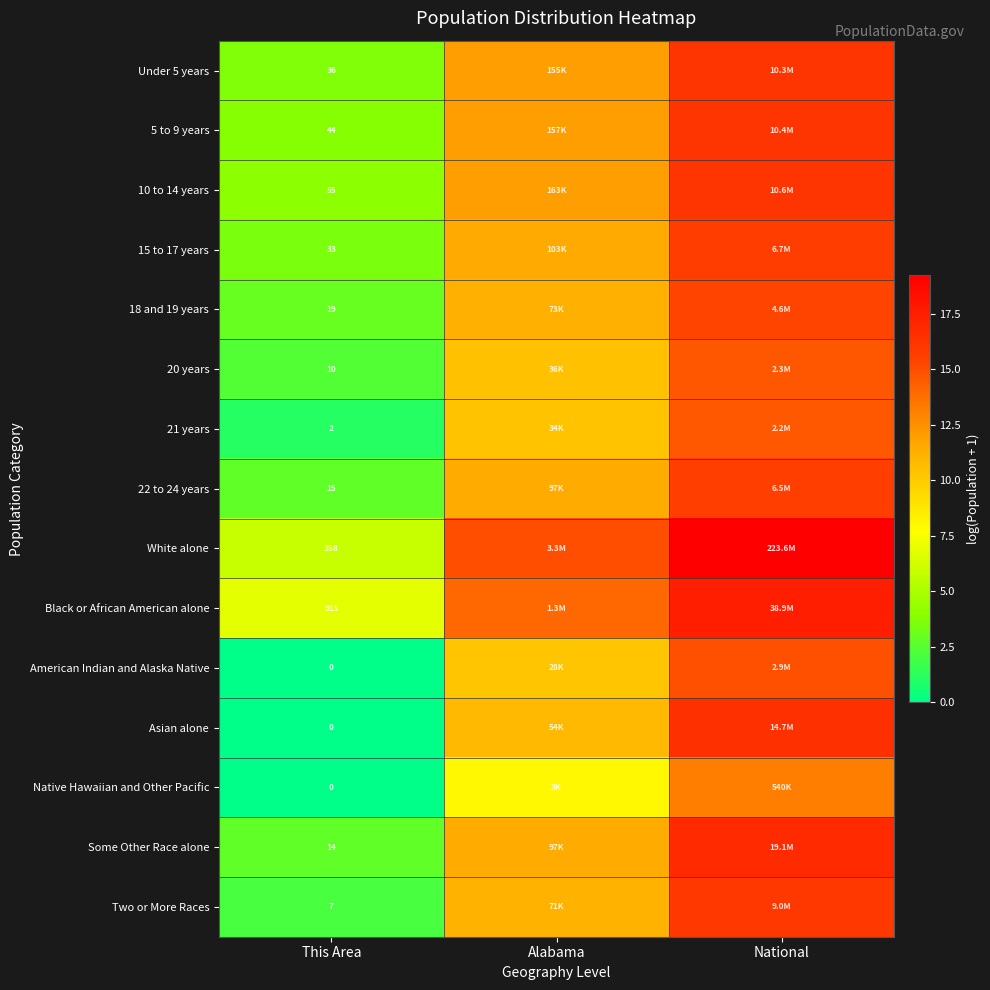

The value of Some Other Race alone at National is 29.7. True or false?

False